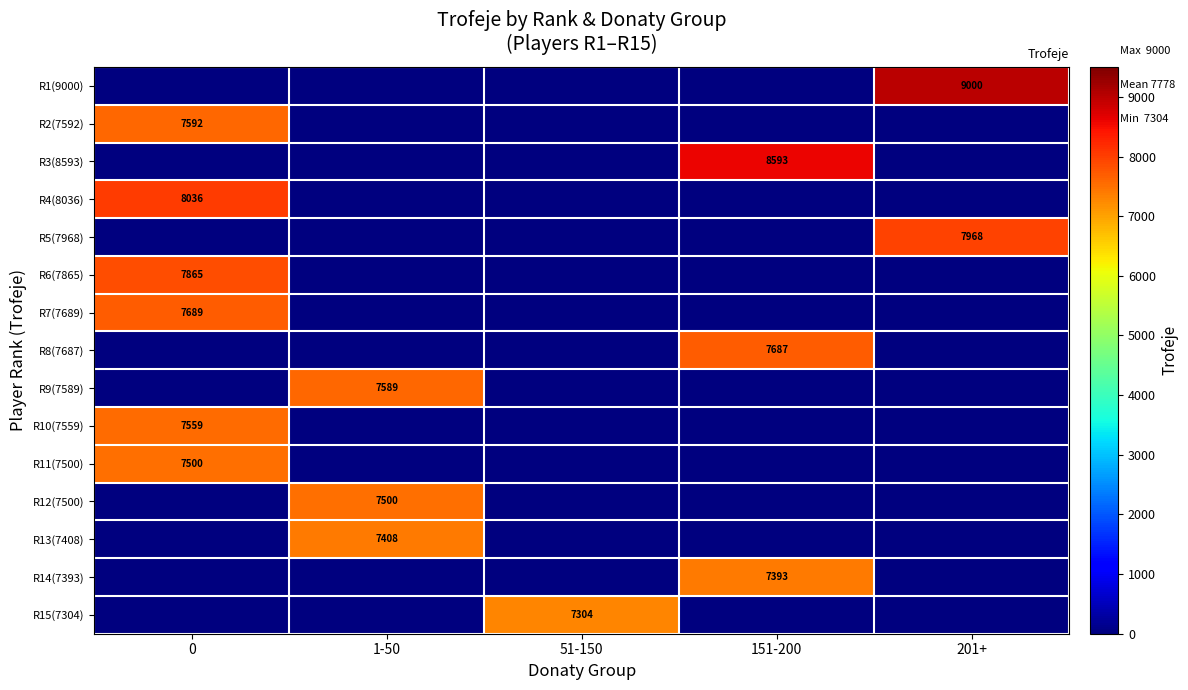

What is the total value across all series at 201+?

16968